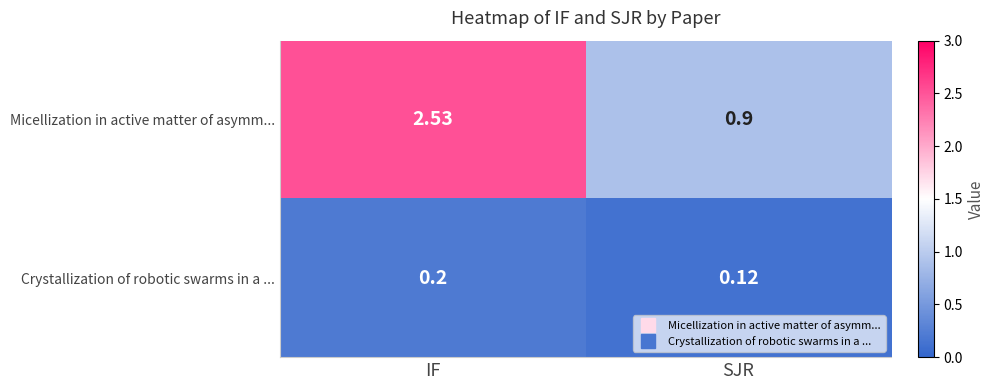

At which label does Crystallization of robotic swarms in a ... reach its minimum?

SJR